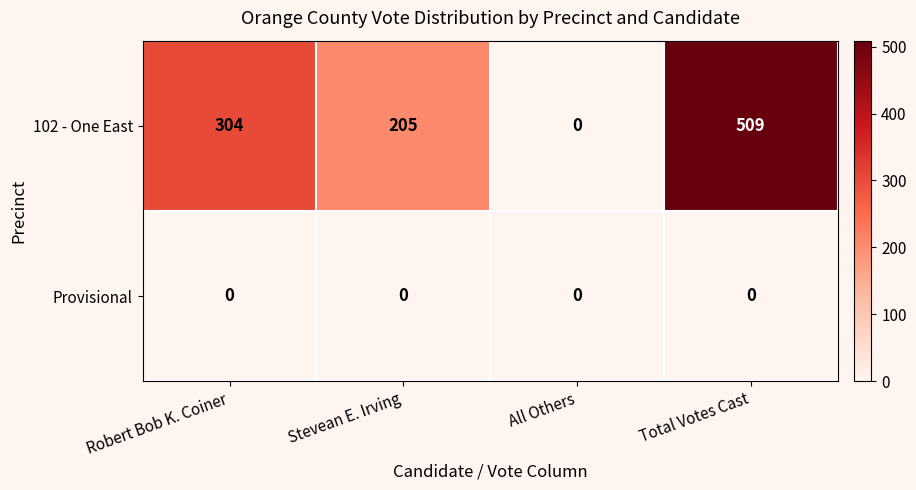

Reading left to right, what are all the values shown in this chart?

102 - One East: 304	205	0	509
Provisional: 0	0	0	0